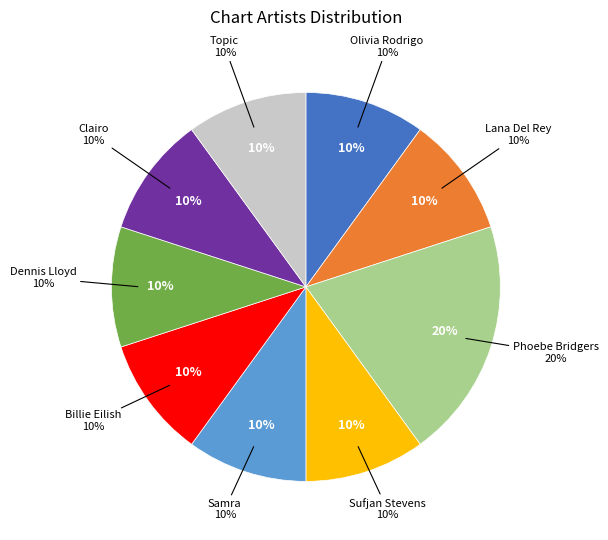

Which has a higher value, Lana Del Rey or Dennis Lloyd?

Lana Del Rey